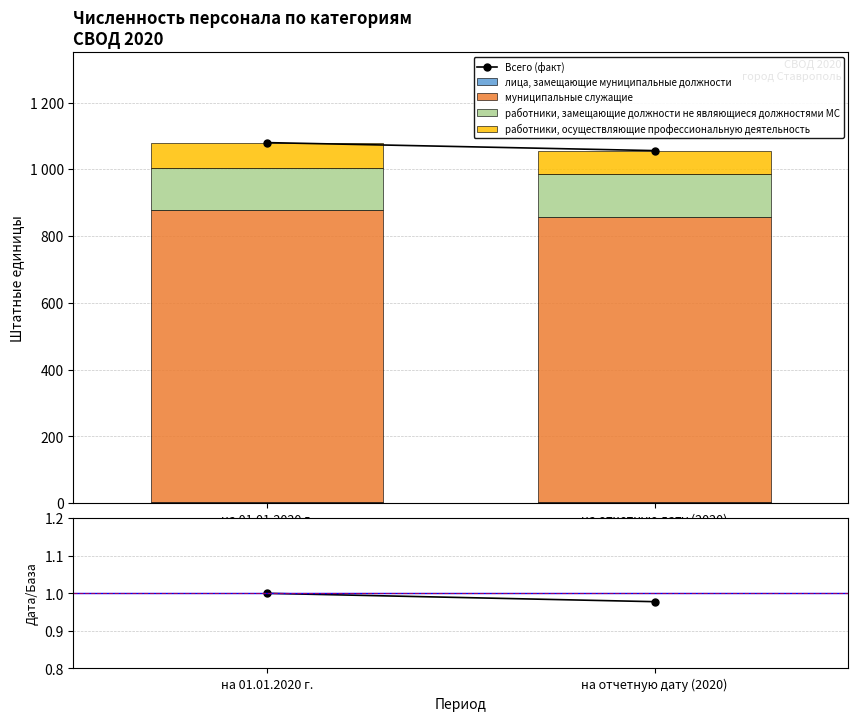

Does the chart contain stacked bars?

Yes